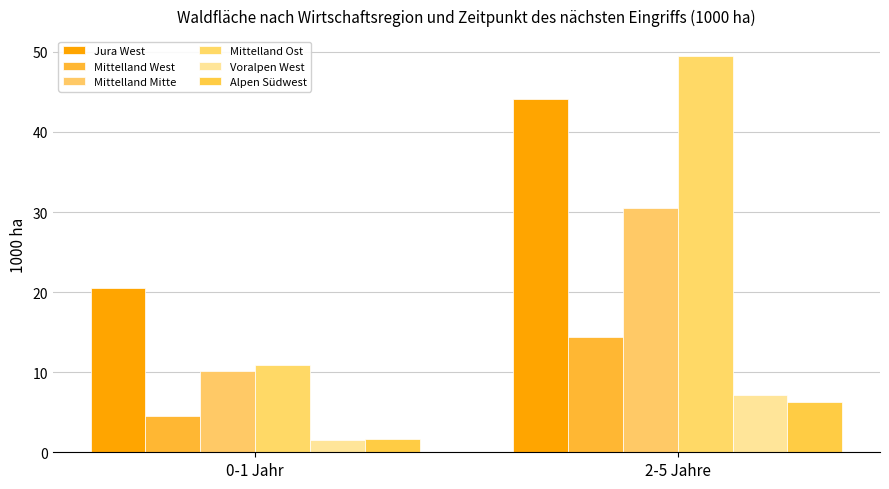

Rank the categories by Mittelland Mitte value from lowest to highest.

0-1 Jahr, 2-5 Jahre